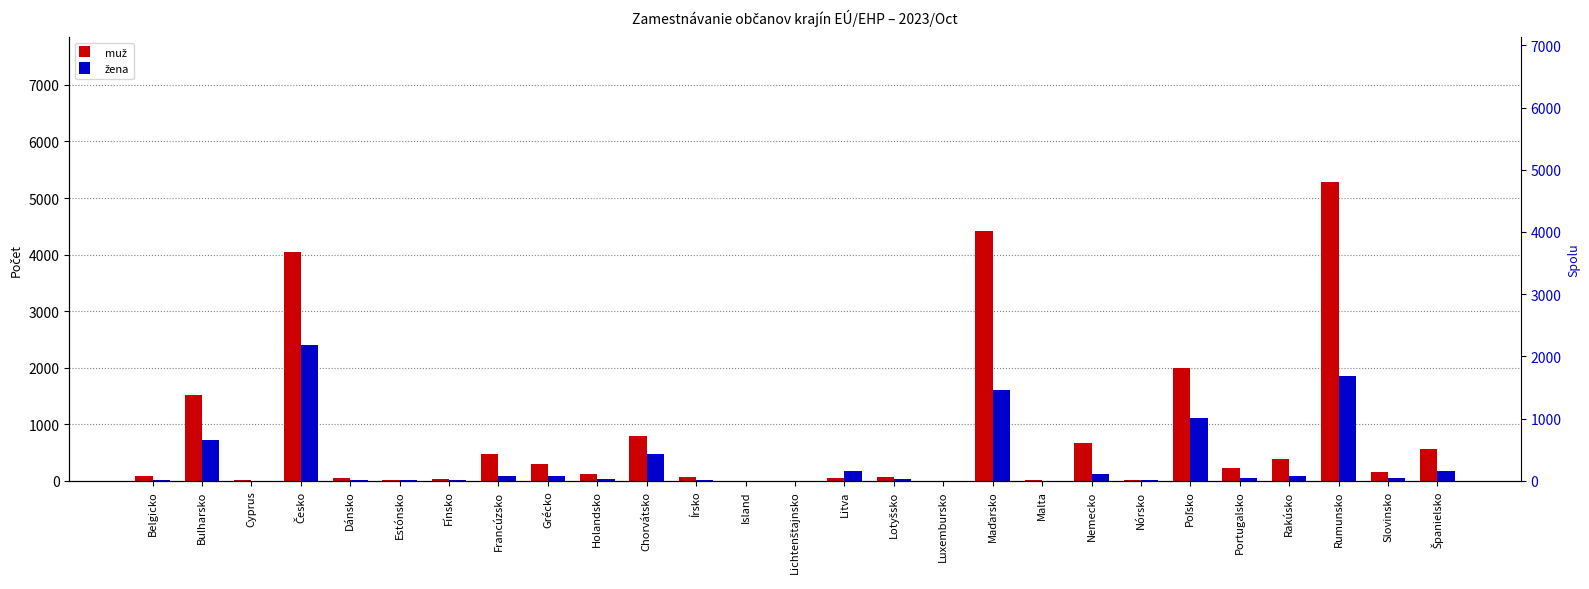

Which label corresponds to the largest value in the chart?

Rumunsko